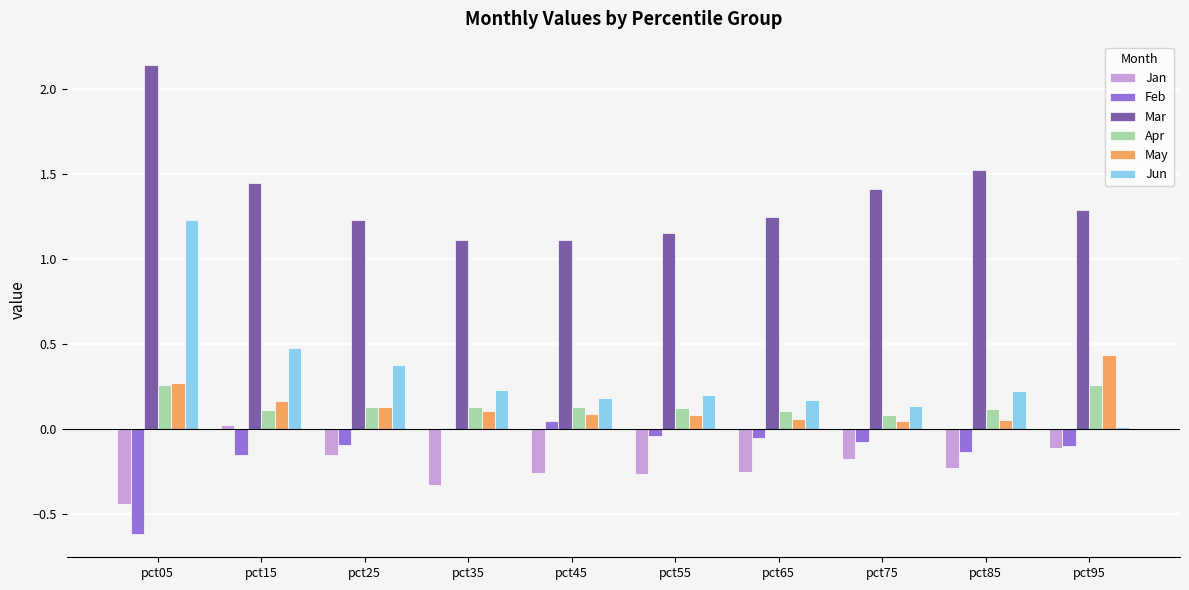

True or false: Mar has a value of 3.8 at pct05.

False